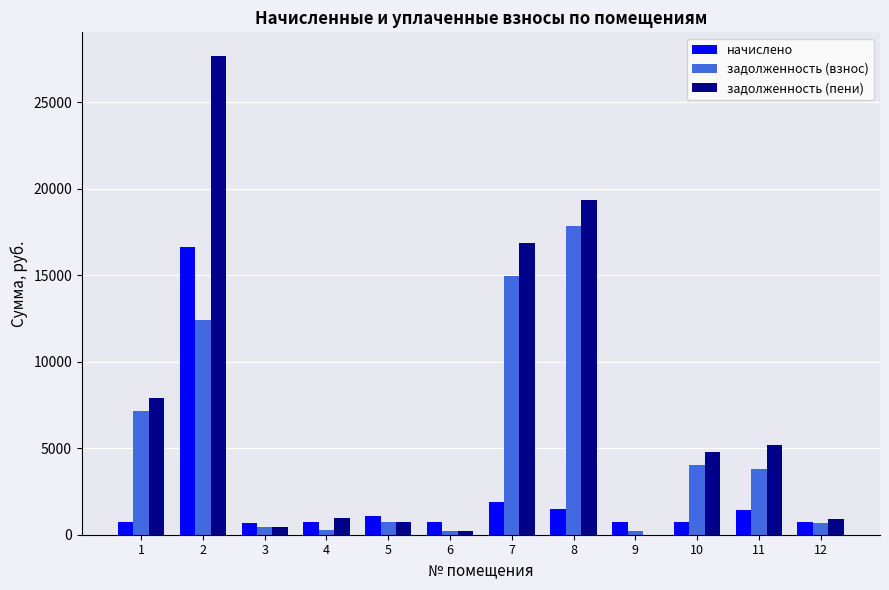

What is the sum of all начислено values?

27567.4